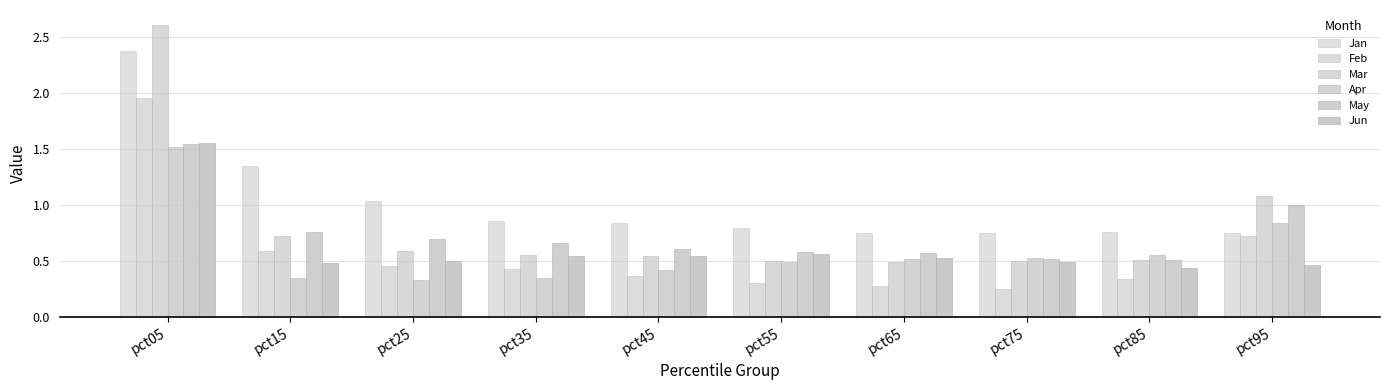

How many data points does each series have?

10